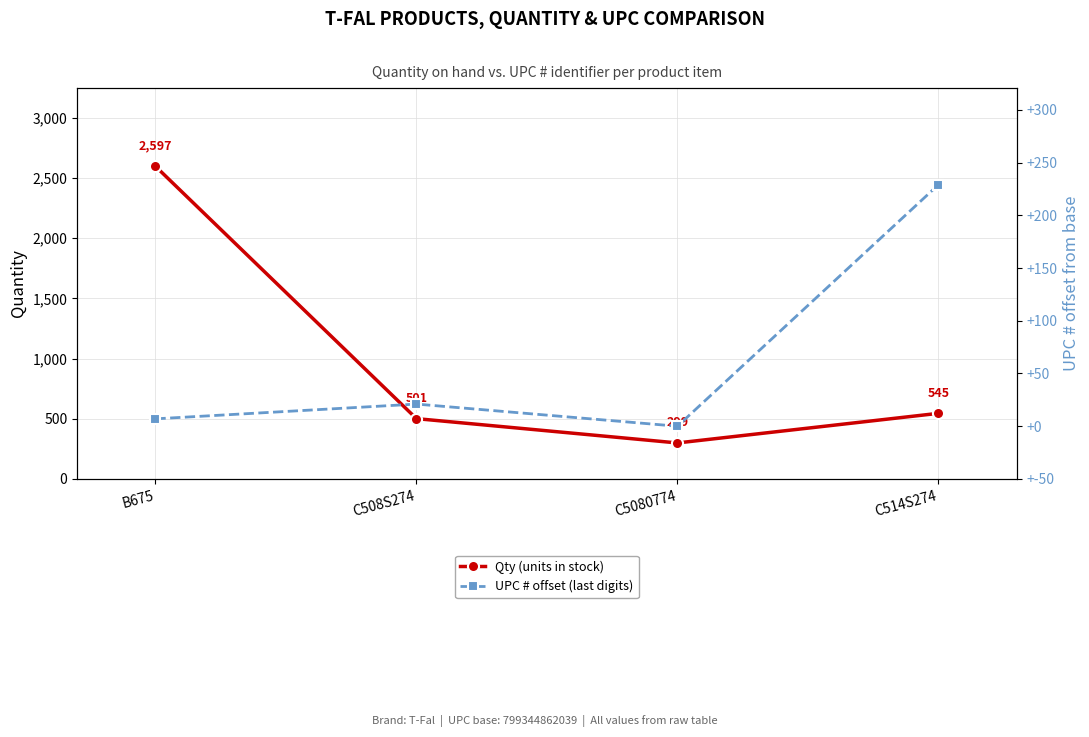

Reading right to left, list all the values displayed in this chart.

Qty (units in stock): 545	299	501	2597
UPC # offset (last digits): 229	0	21	7